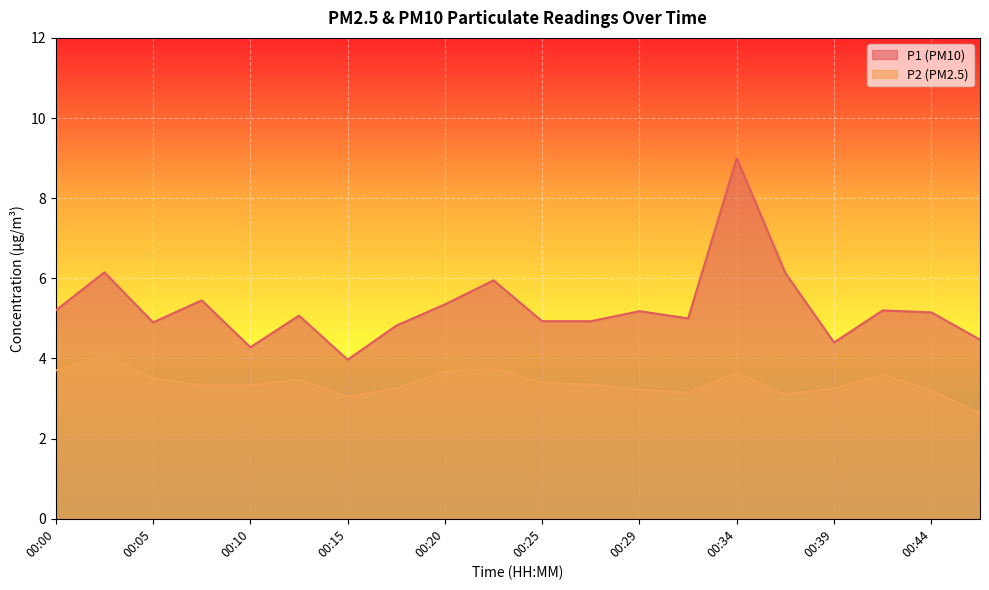

What is the difference between the maximum and minimum values in the P2 series?

1.4